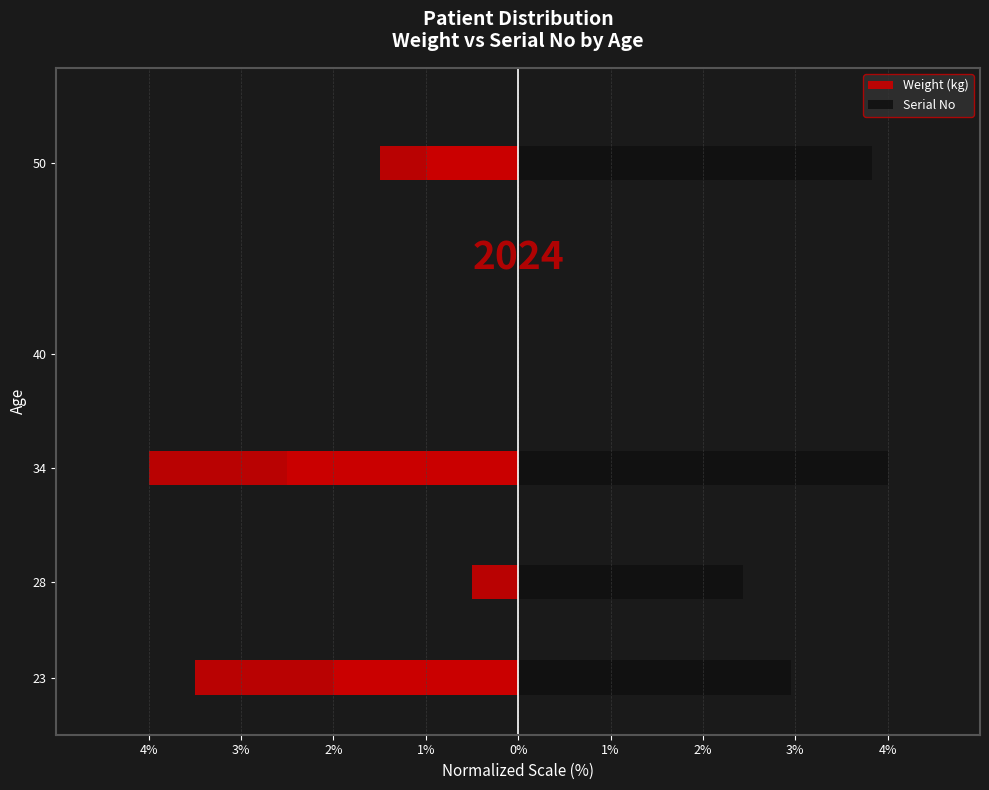

Which series has the largest total across all categories?

Serial No